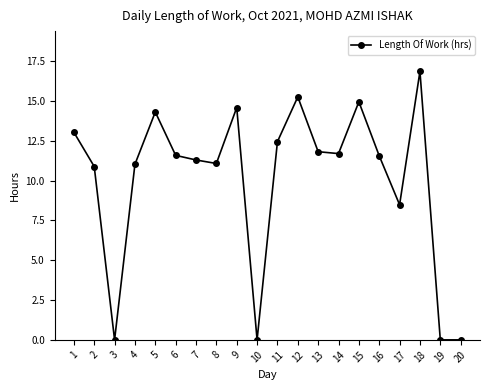

What is the value of the 4th point from the left?

11.0